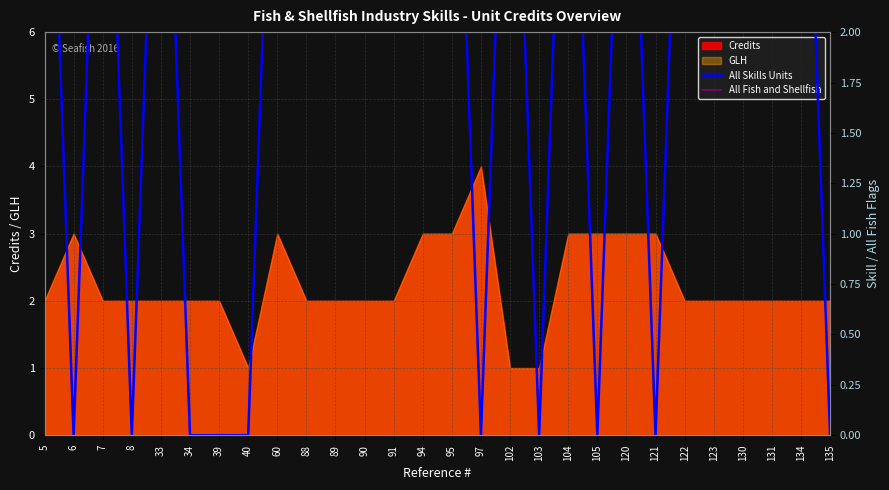

What is the difference between the maximum and minimum values in the All Skills Units series?

4.0